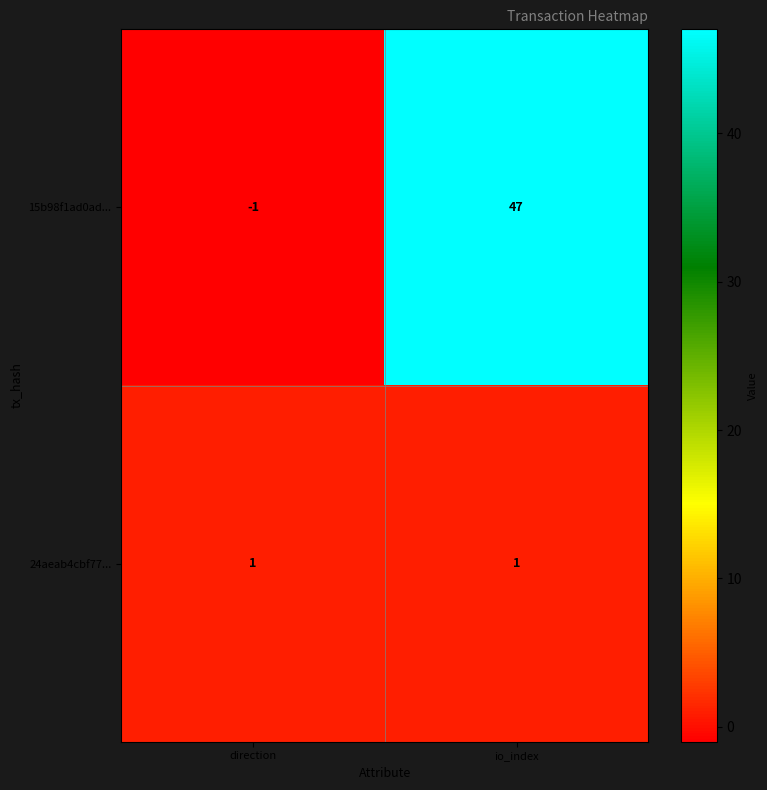

What is the smallest value displayed?

-1